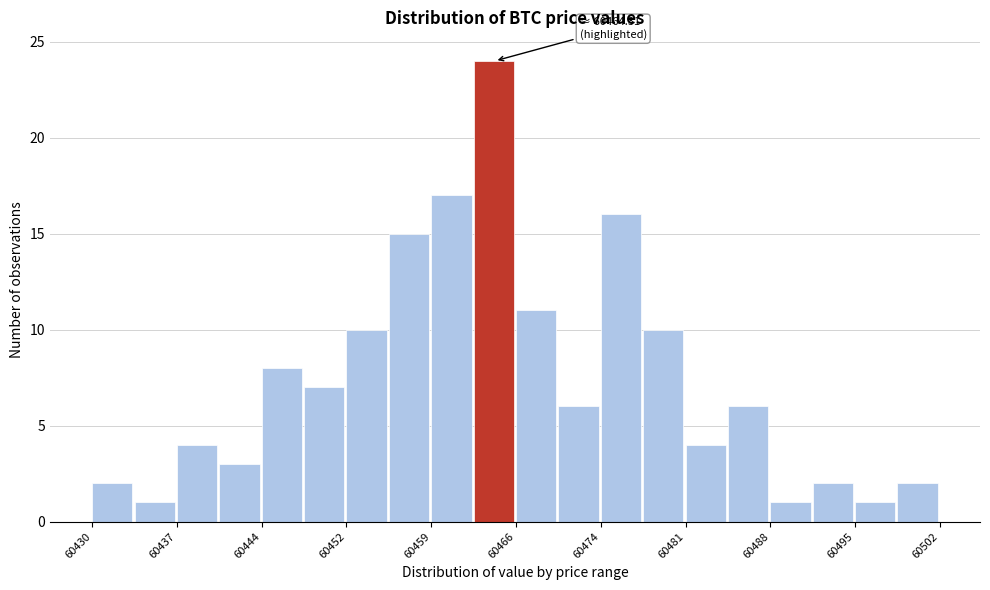

Around what value on the x-axis is the tallest bar? Give the approximate position of its centre, as read against the axis.

60464